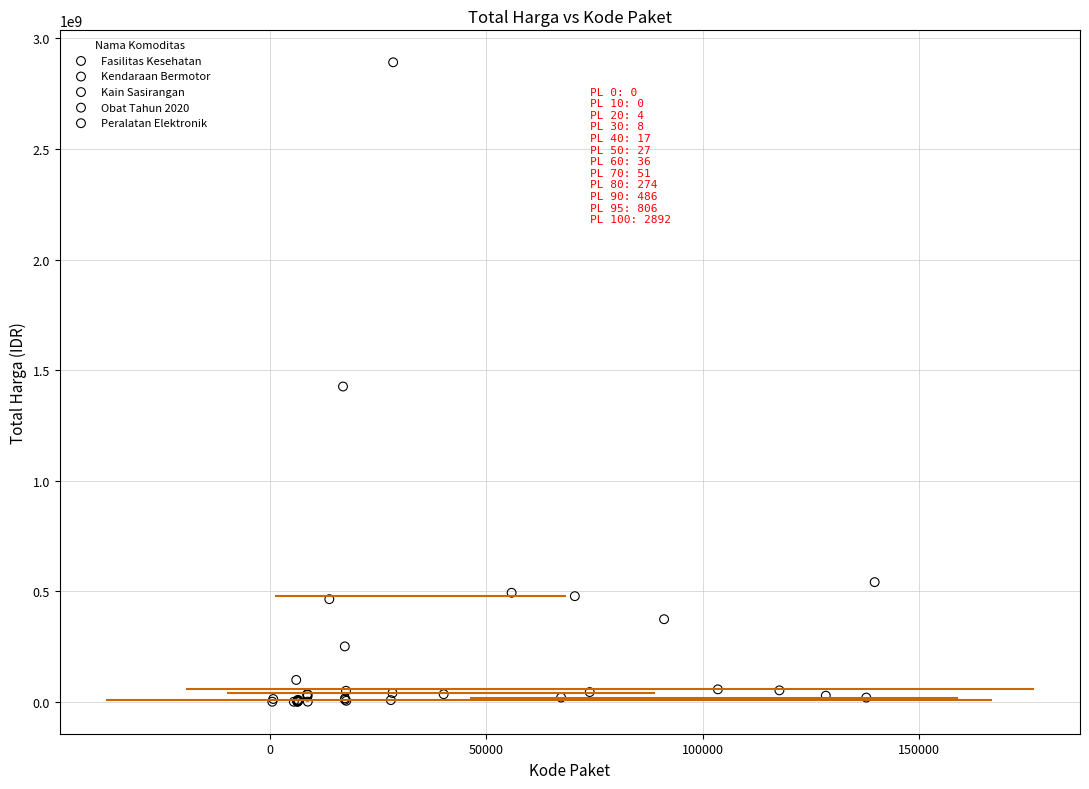

Which series has the widest spread of Y values?

Kendaraan Bermotor